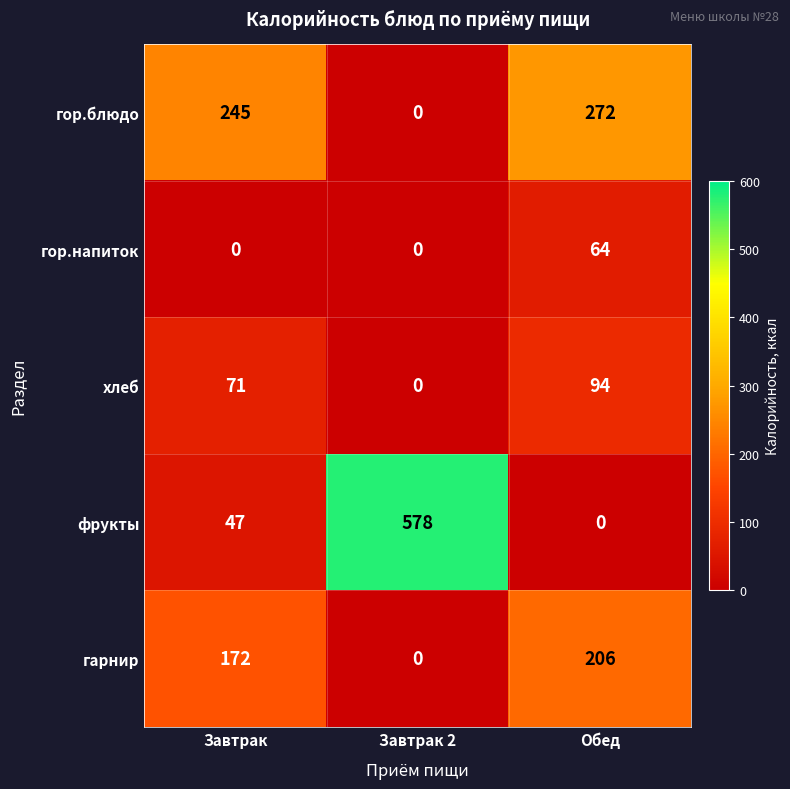

How many positive values does the гор.блюдо series have?

2